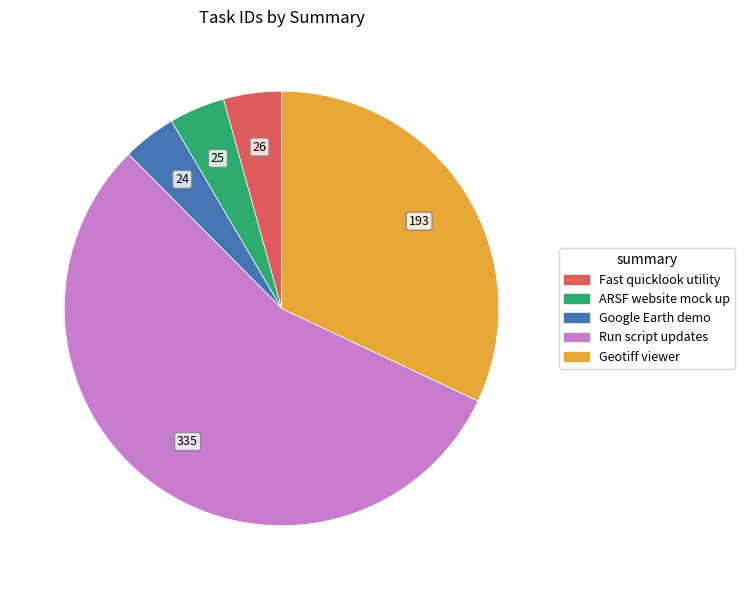

How many slices are in this pie chart?

5